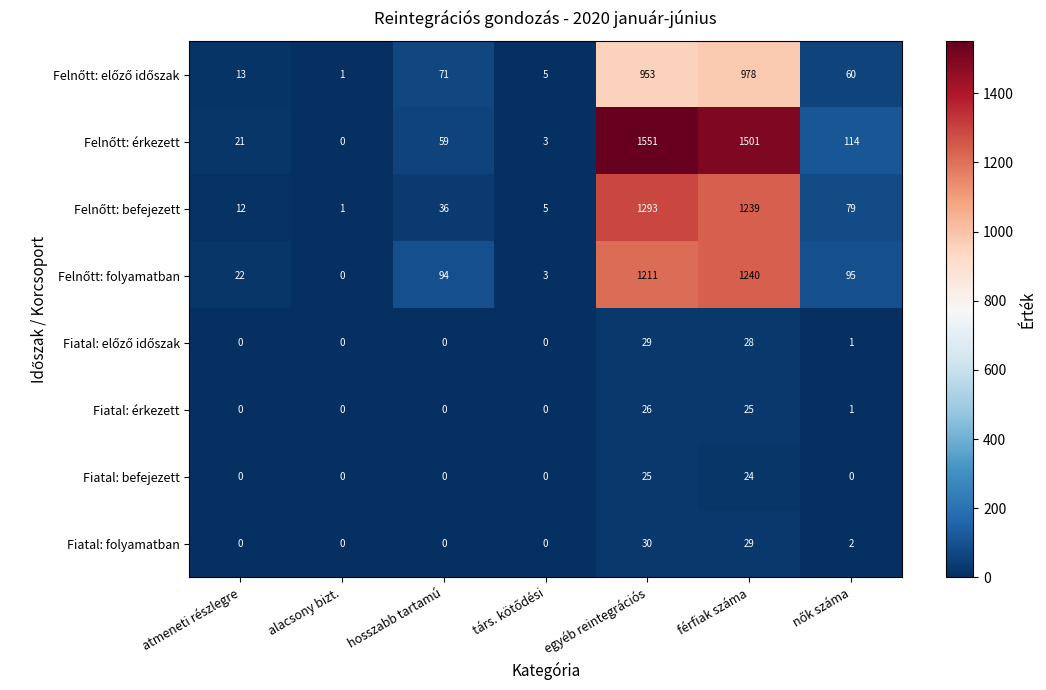

What is the average value of the Fiatal: befejezett series?

7